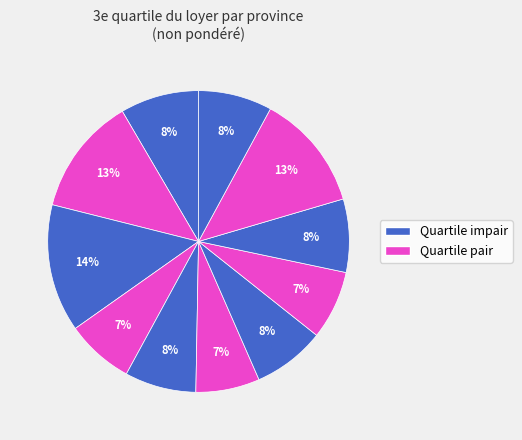

Count the number of slices in the pie.

11